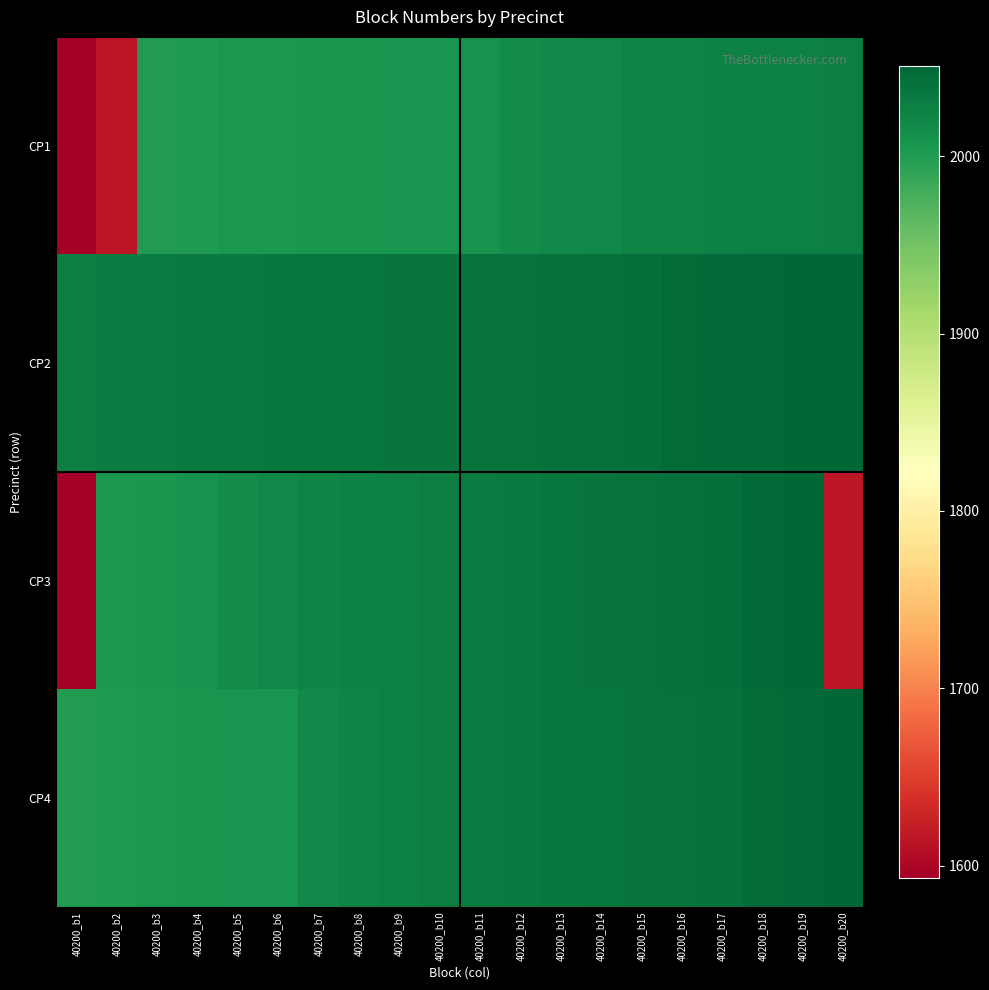

At which category does the chart reach its peak across all series?

40200_b20